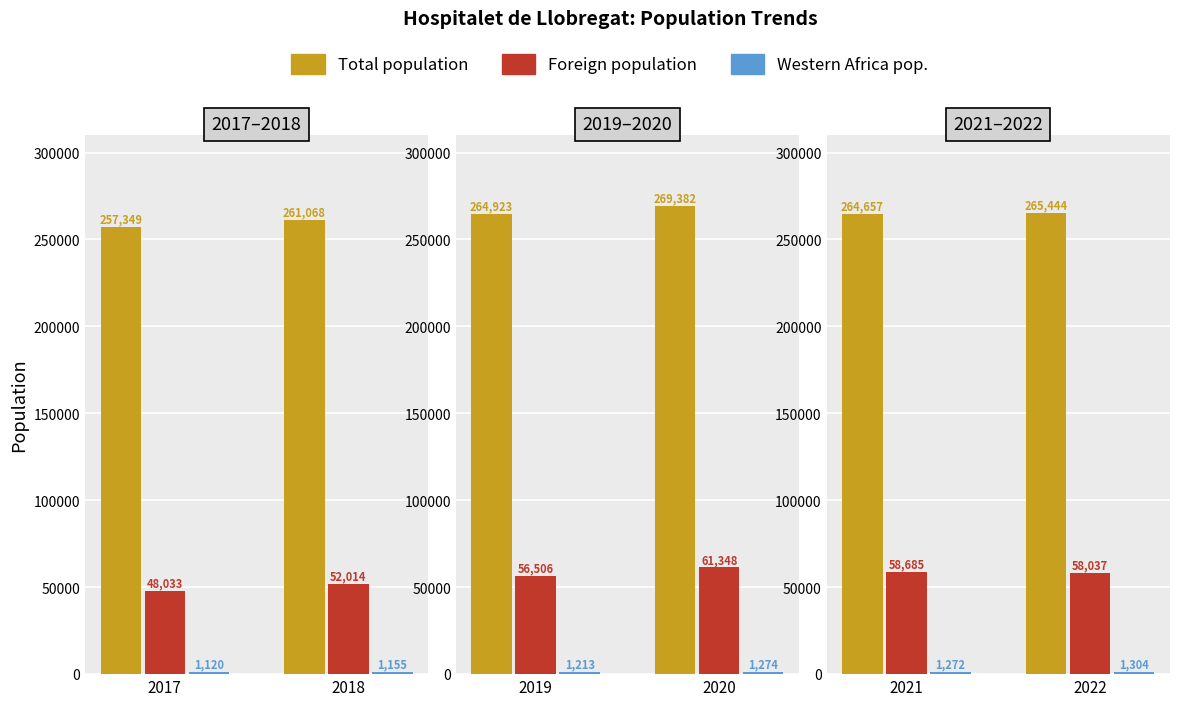

How many bars are there in each group?

3